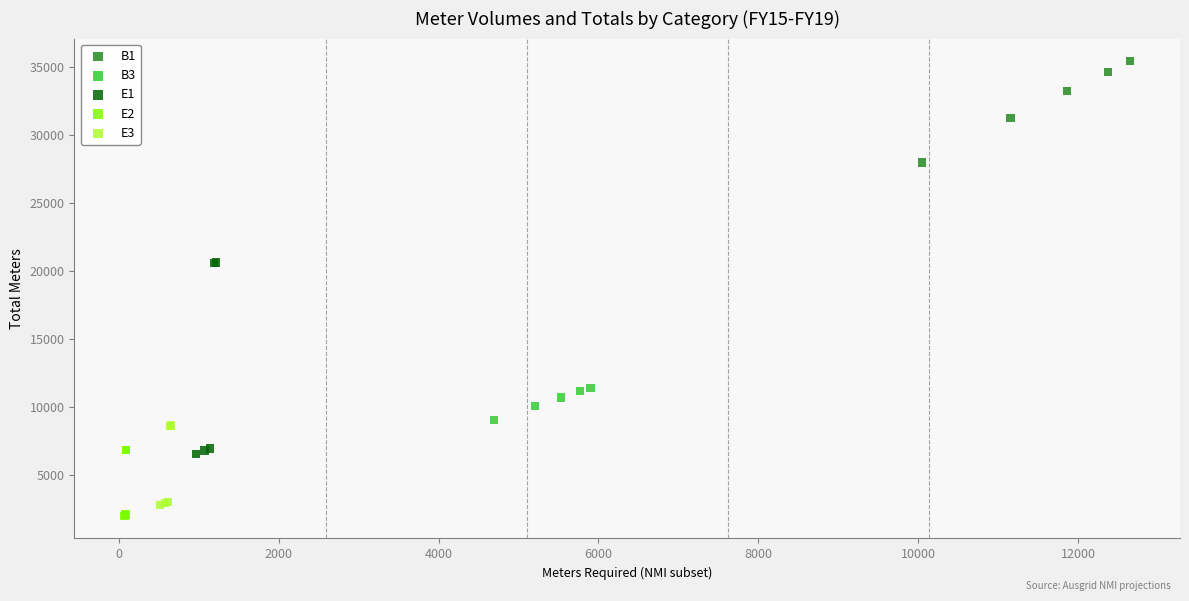

Which series has the largest Y range (max minus min)?

E1